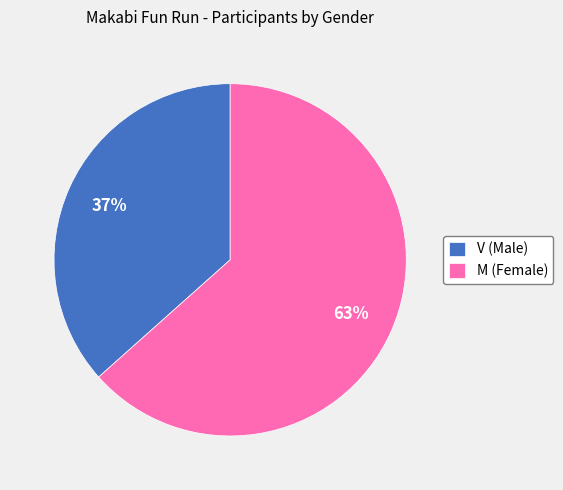

What percentage is the M slice, to the nearest percent?

63%